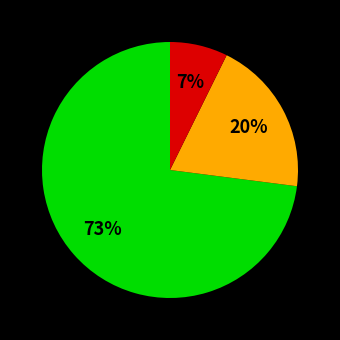

Is there a majority slice in this chart?

Yes